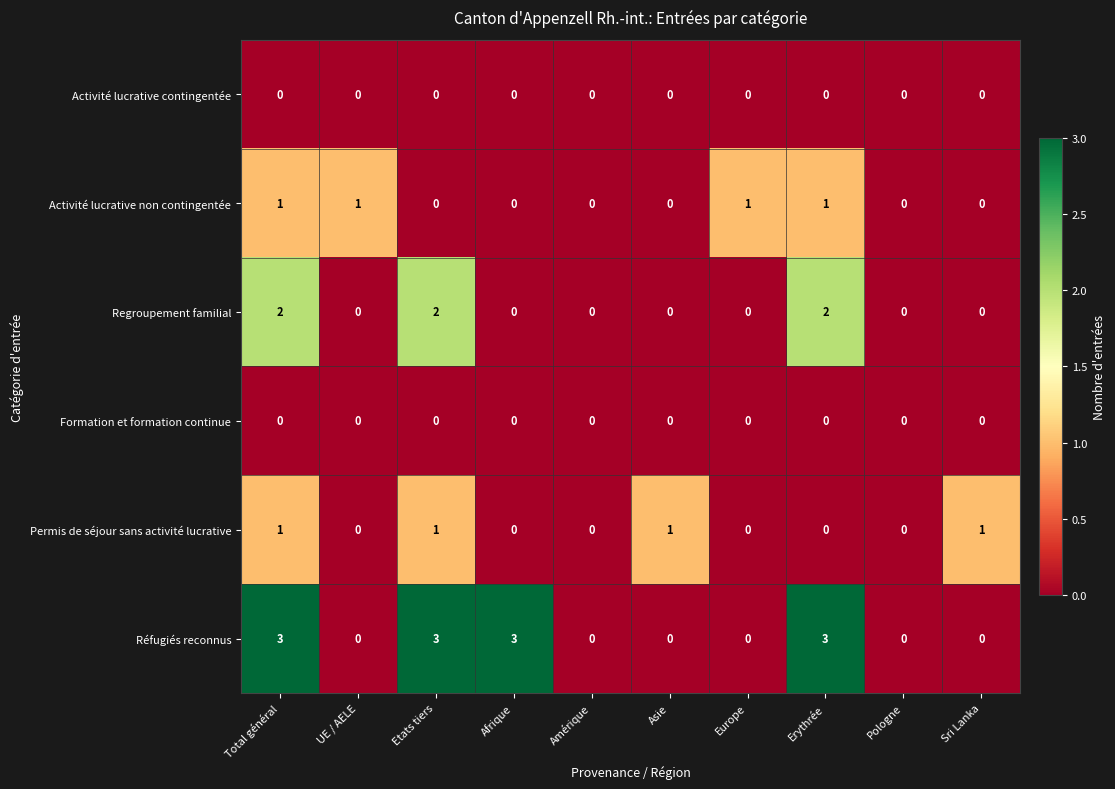

What is the total value across all series at Etats tiers?

6